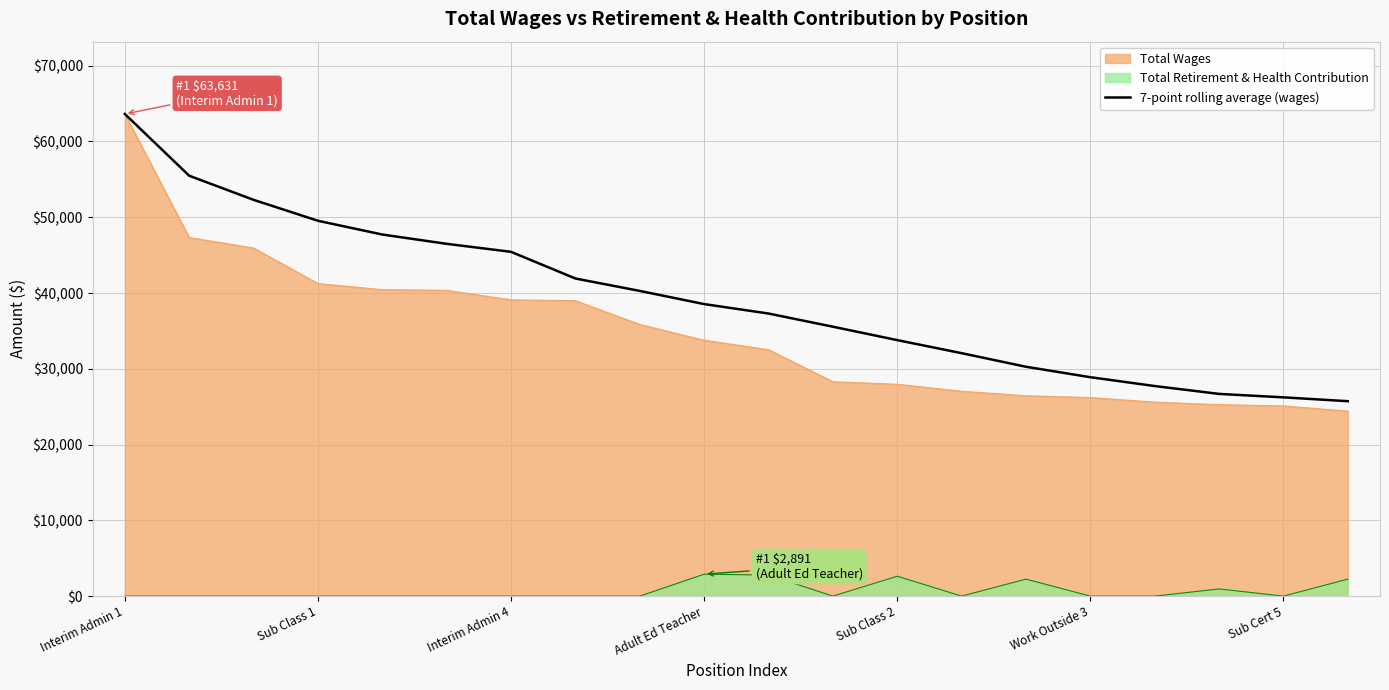

True or false: 7-point rolling average (wages) and Total Retirement & Health Contribution intersect in this chart.

False